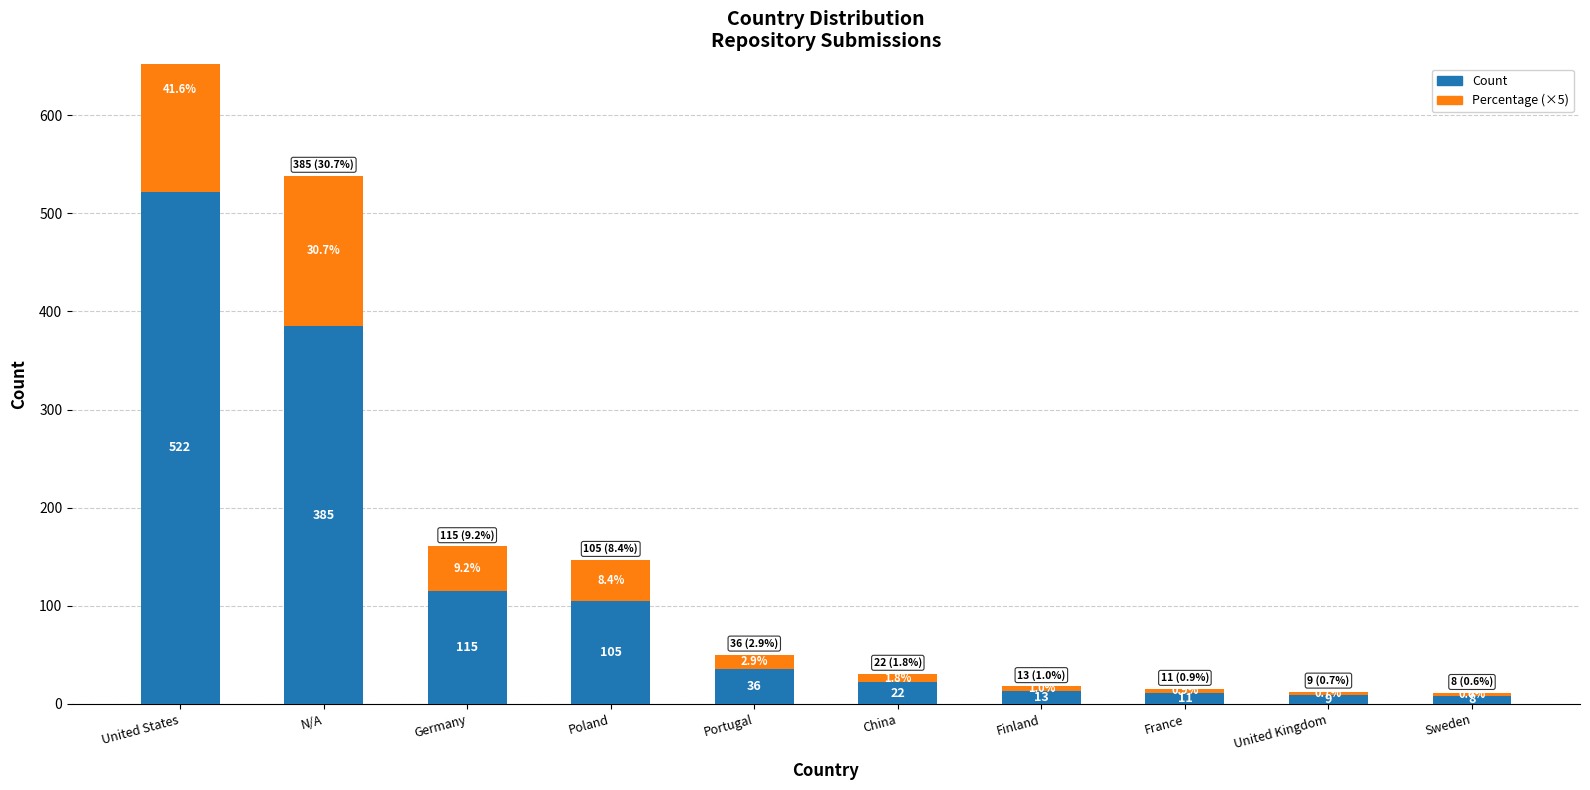

List the series in order of their peak value, highest first.

Count, Percentage (×5)